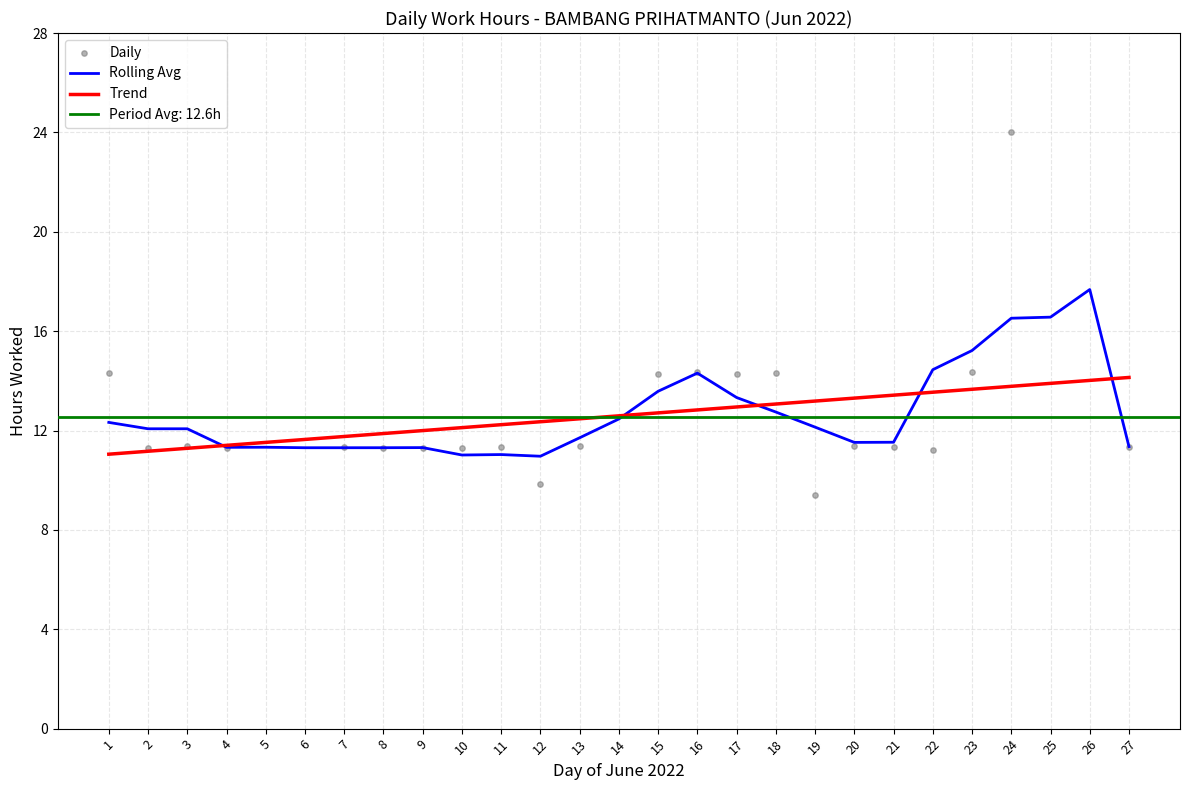

Is it true that Rolling Avg equals 21.6 at 14?

False